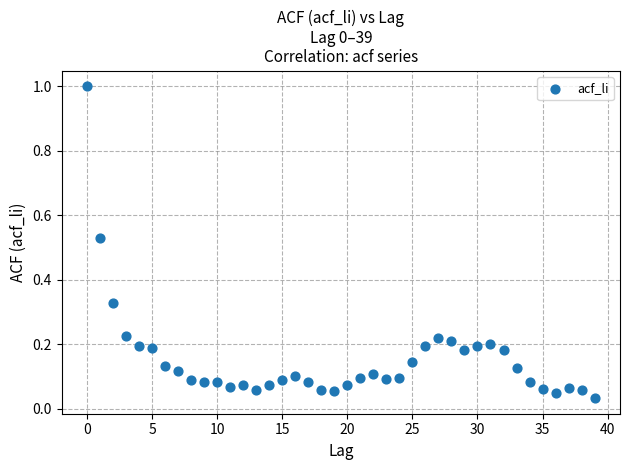

What is the range of Y values (max minus min)?

1.0